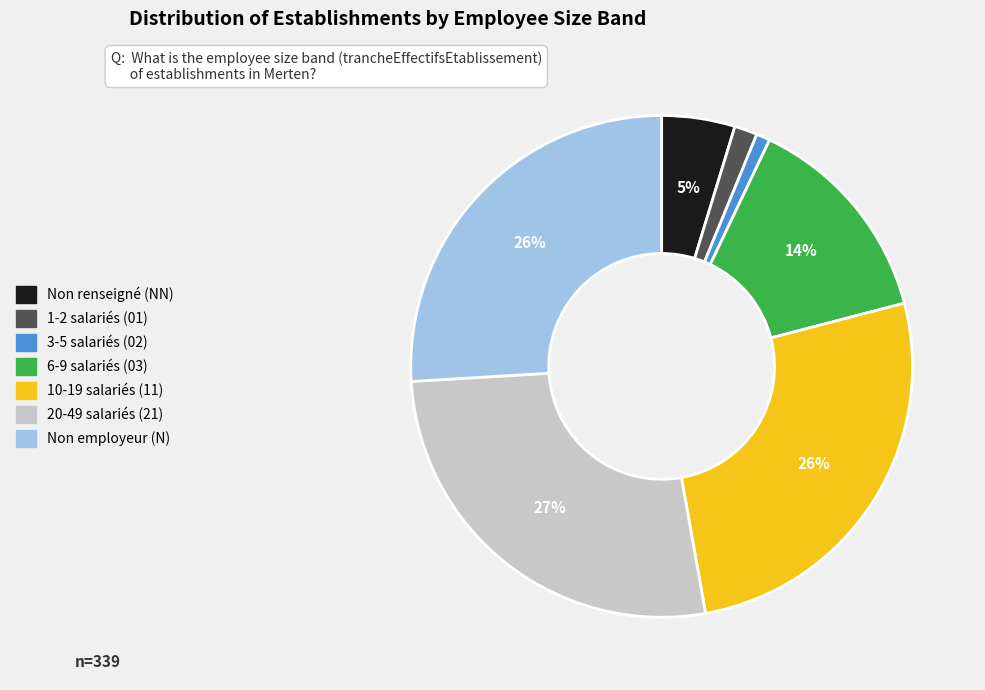

Is there a majority slice in this chart?

No